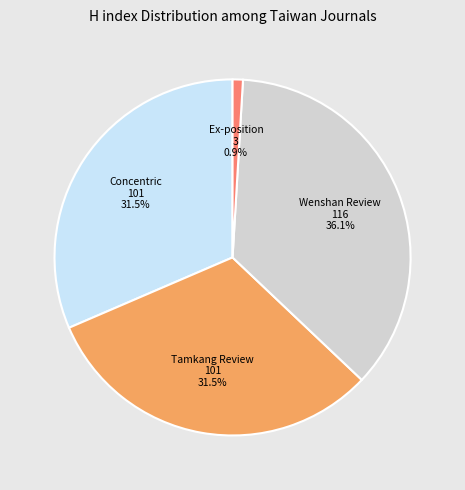

The Ex-position slice represents 1% of the pie. True or false?

True